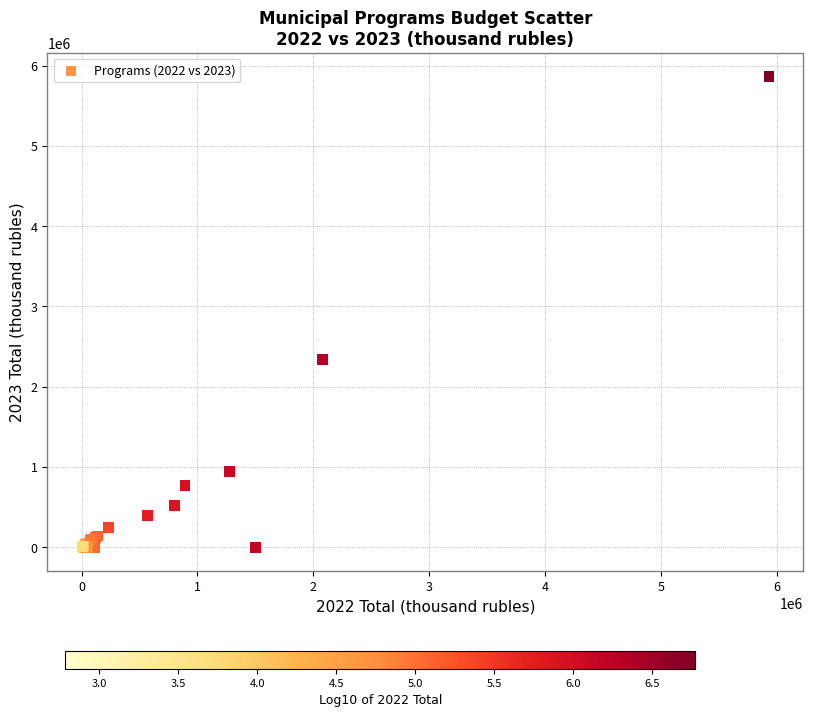

What Y value in the scatter plot is closest to 2934360?

2339218.3